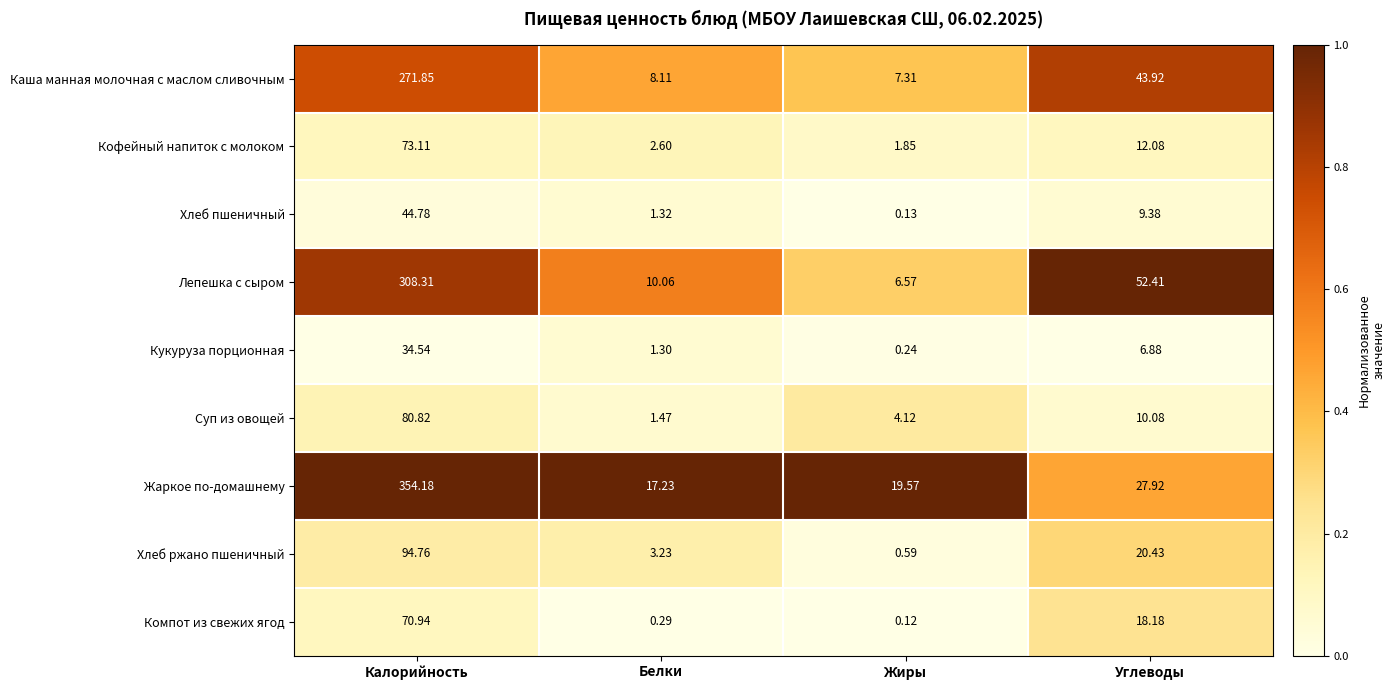

Which series has the largest range (max minus min)?

Жаркое по-домашнему